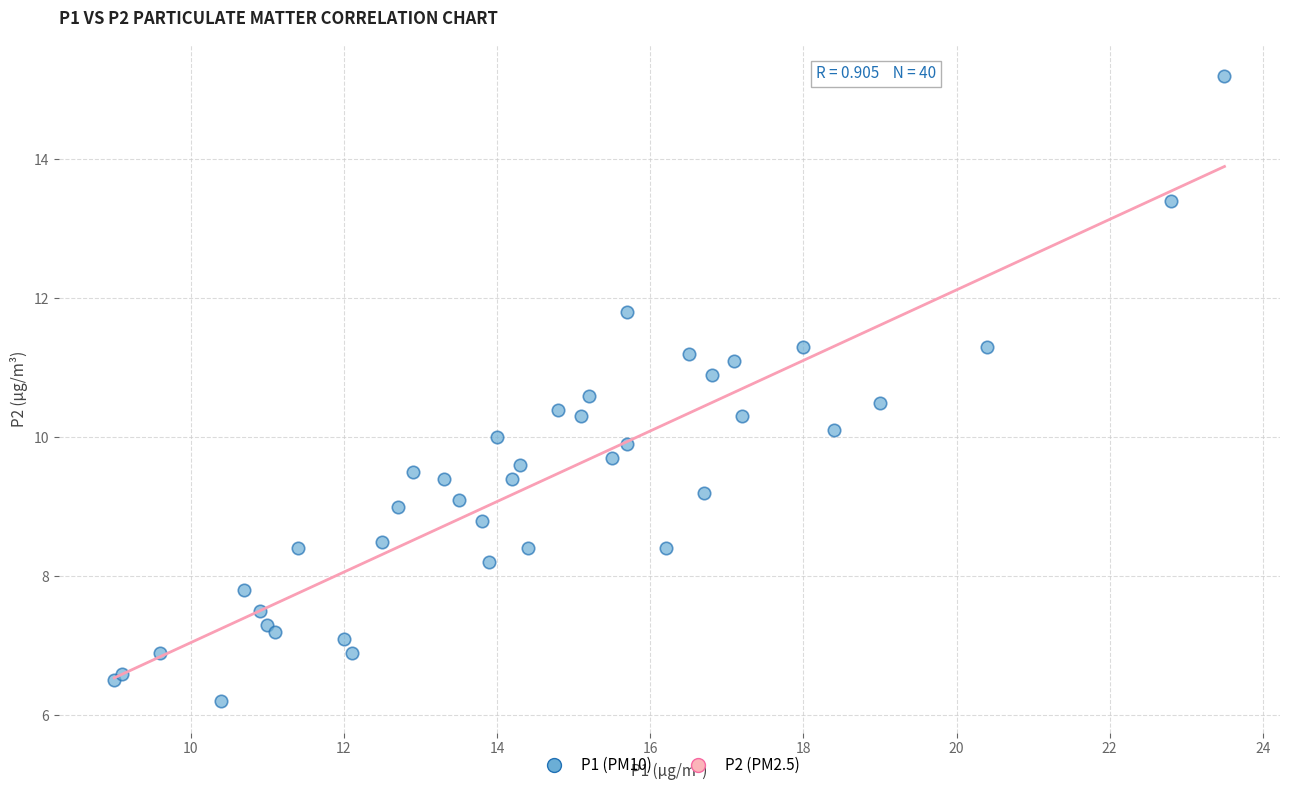

What is the range of X values (max minus min)?

14.5